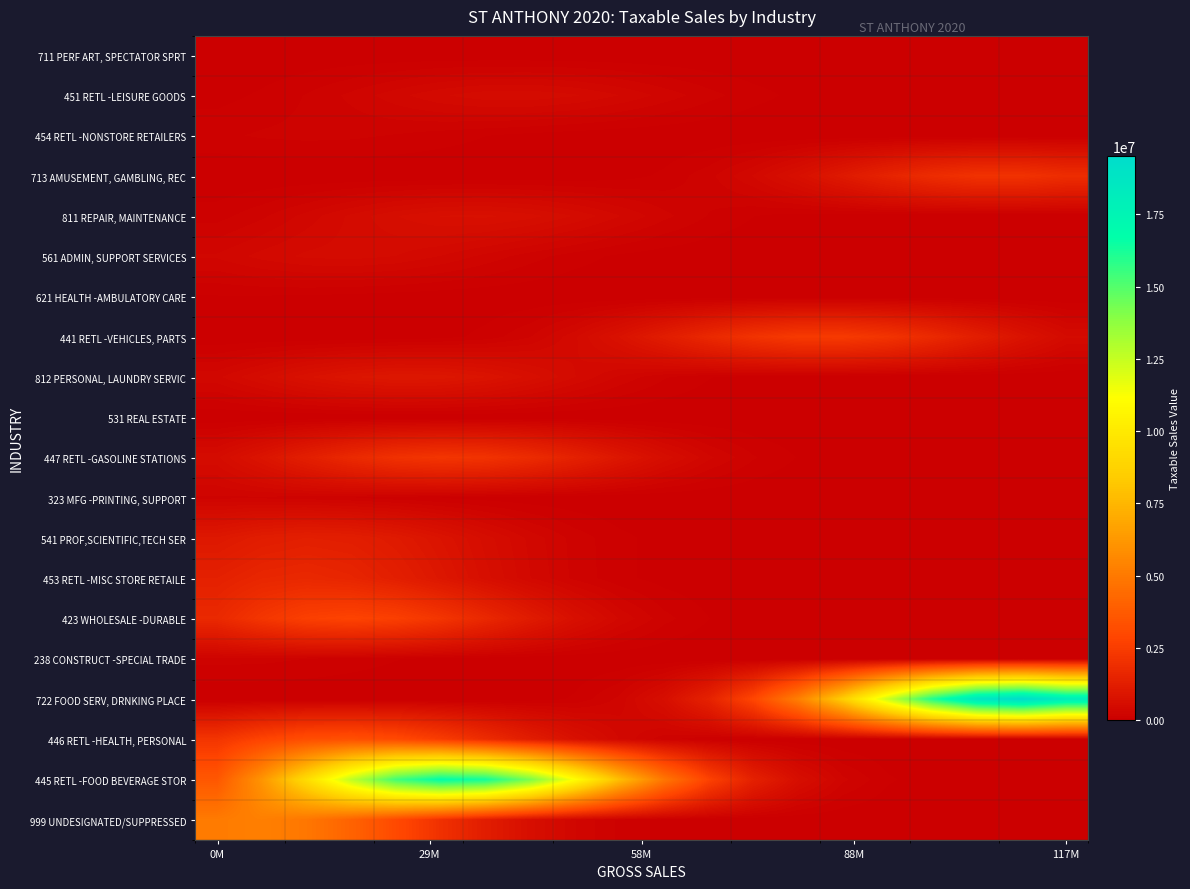

Which series has the largest total across all categories?

445 RETL -FOOD BEVERAGE STOR